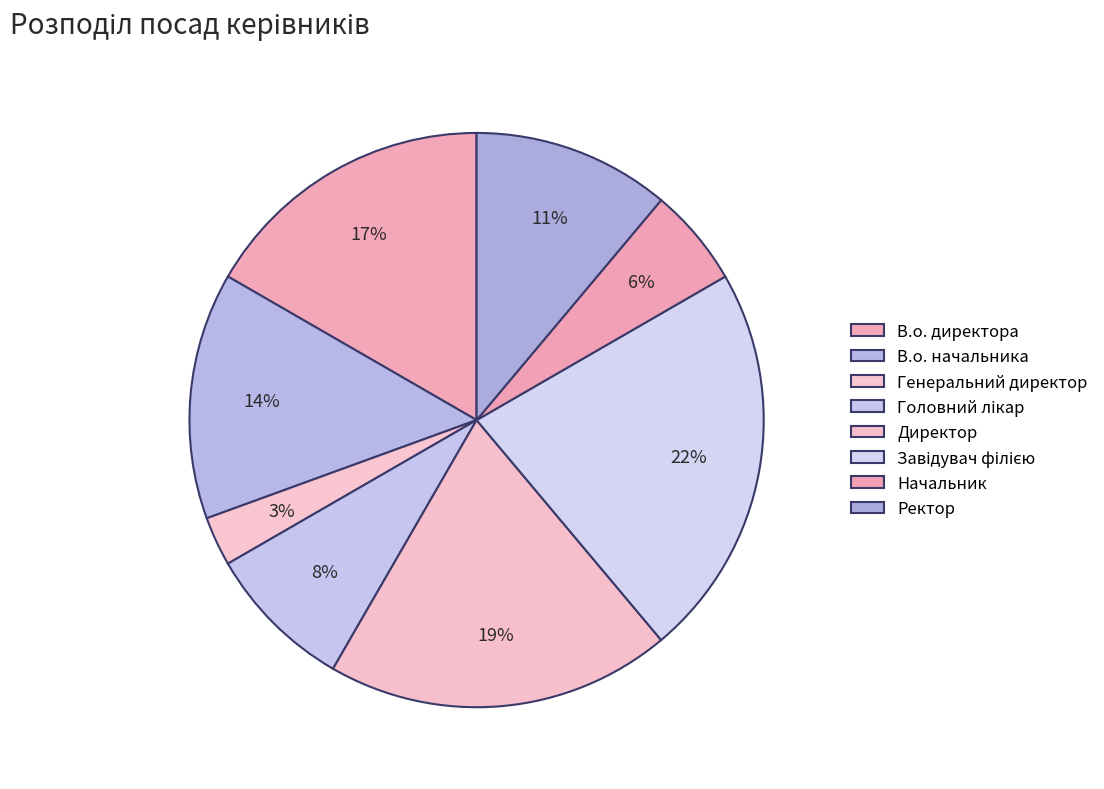

Which category has the smallest portion of the pie?

Генеральний директор